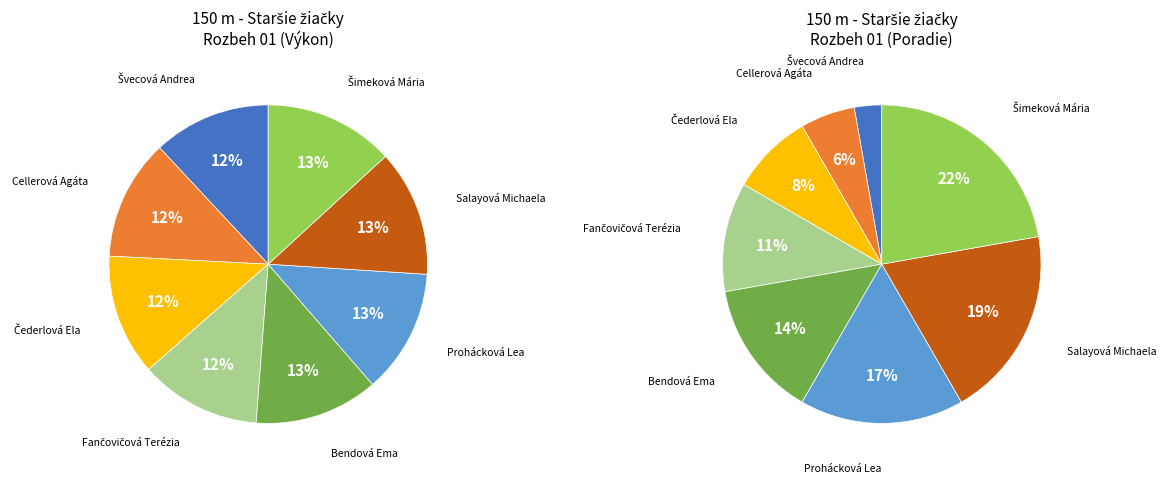

To the nearest percent, what is the difference between the largest and smallest slice percentages?

1%